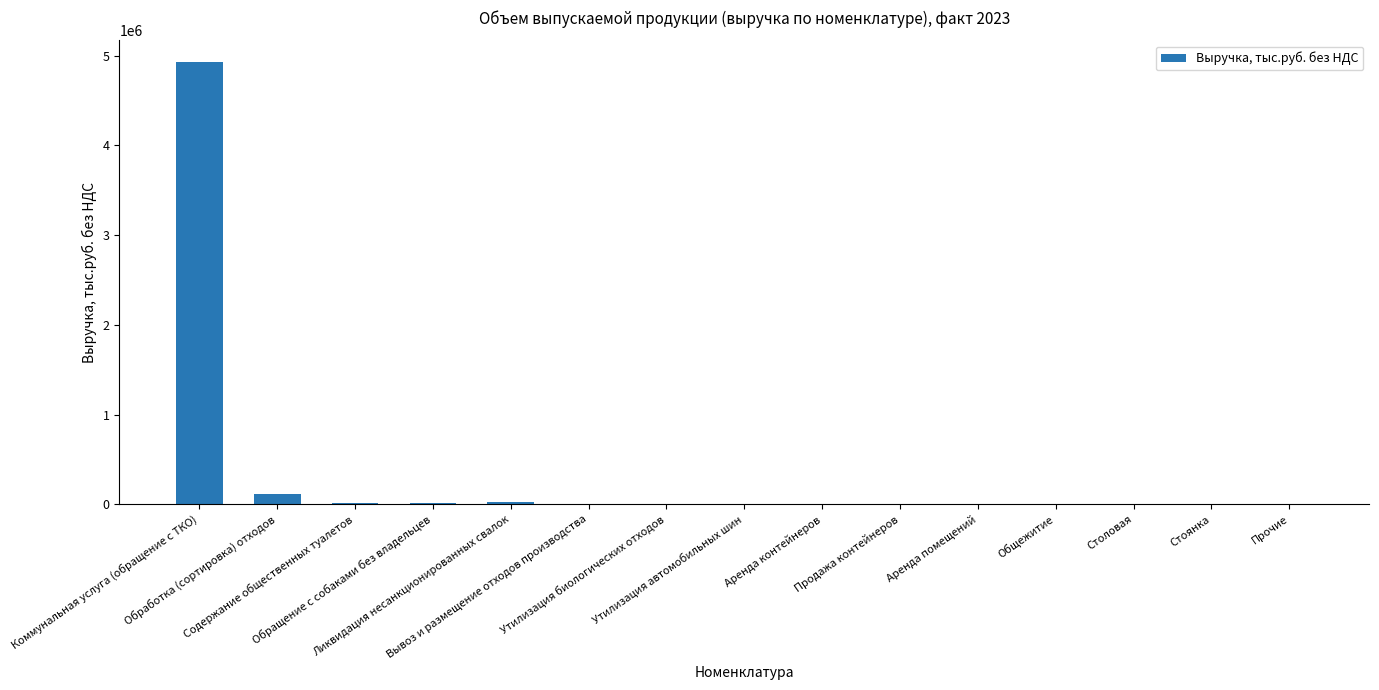

What is the sum of all values?

5120738.5